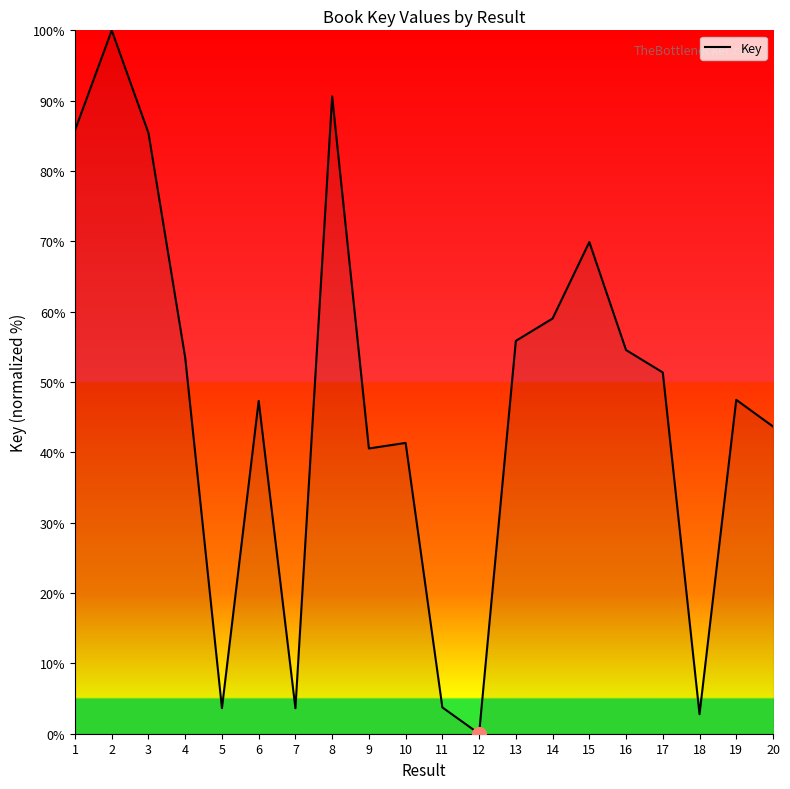

Between 10 and 13, which is larger?

13